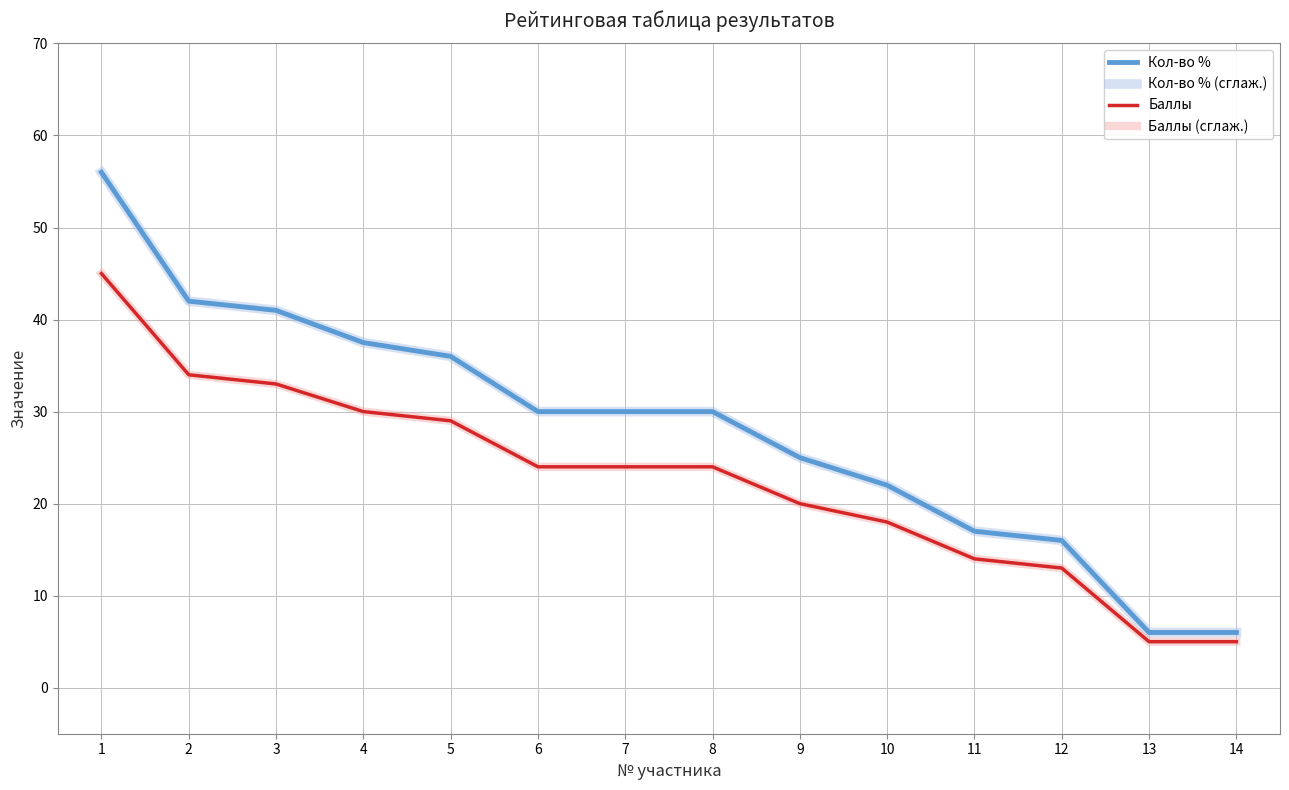

What is the value of the Баллы point at the 6th from the left?

24.0